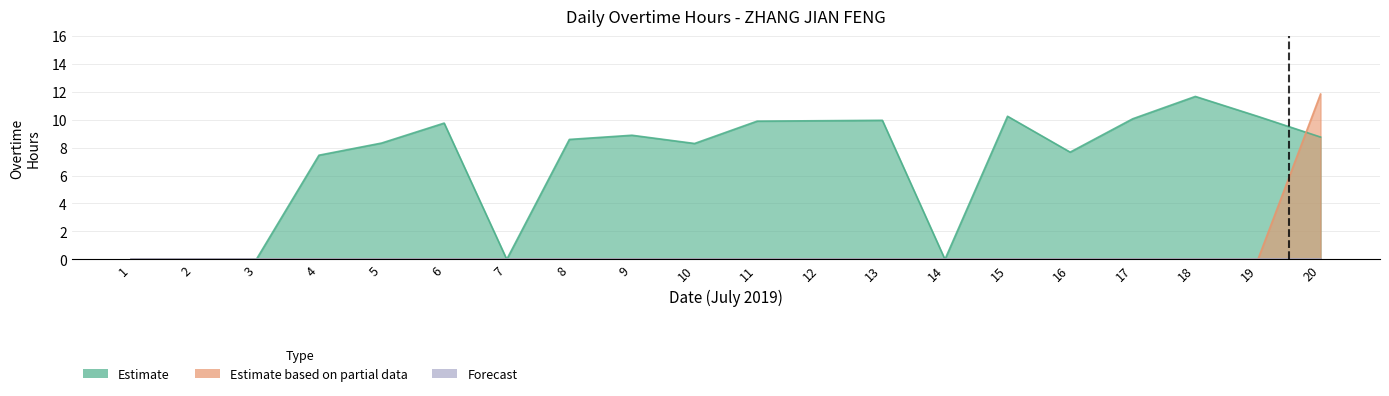

Which series ends up on top after the final intersection of Estimate and Estimate based on partial data?

Estimate based on partial data